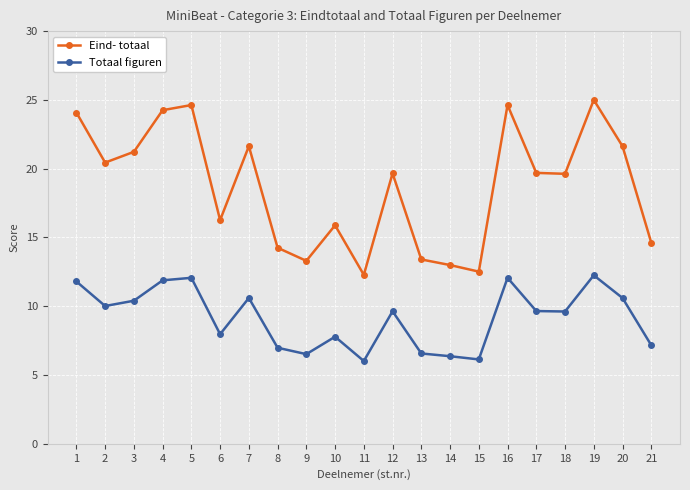

Which label corresponds to the largest value in the chart?

19